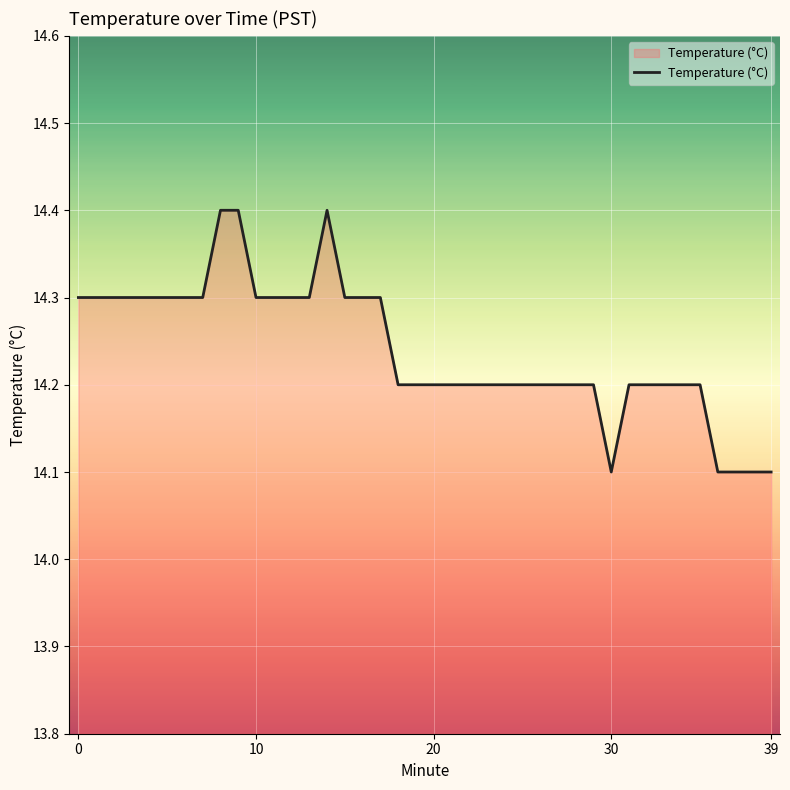

What is the maximum value shown in the chart?

14.4